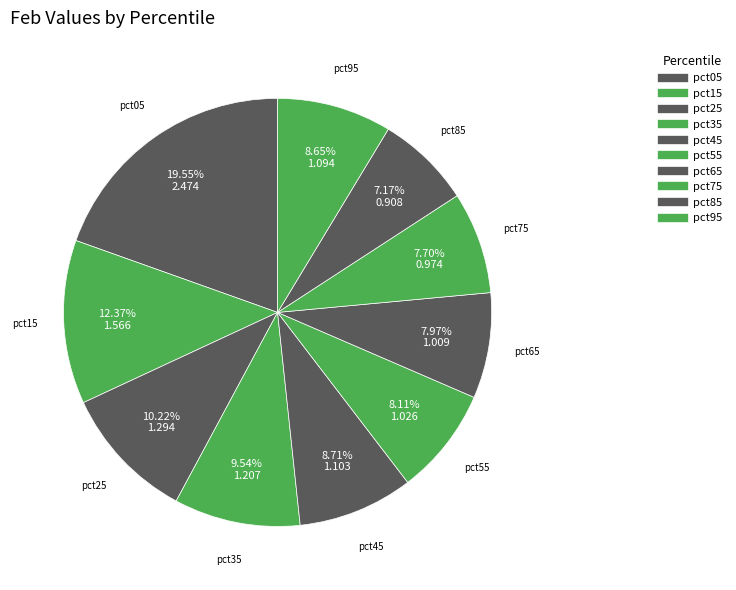

Is there any slice that represents more than half of the pie?

No